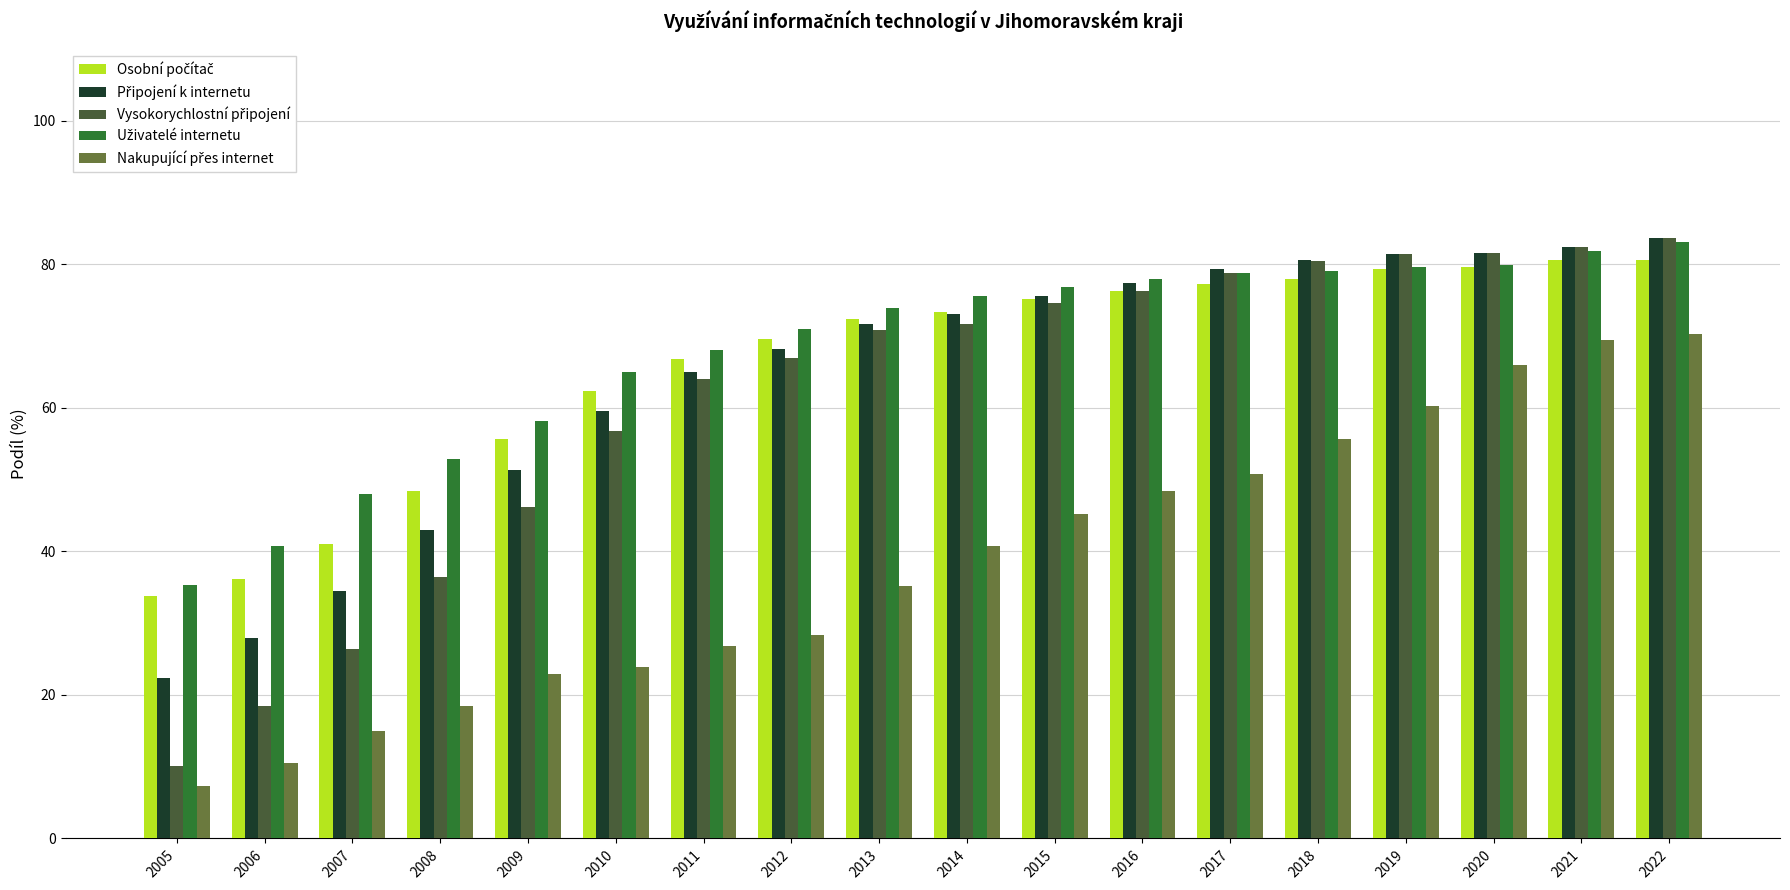

Which category has the lowest value across all series?

2005